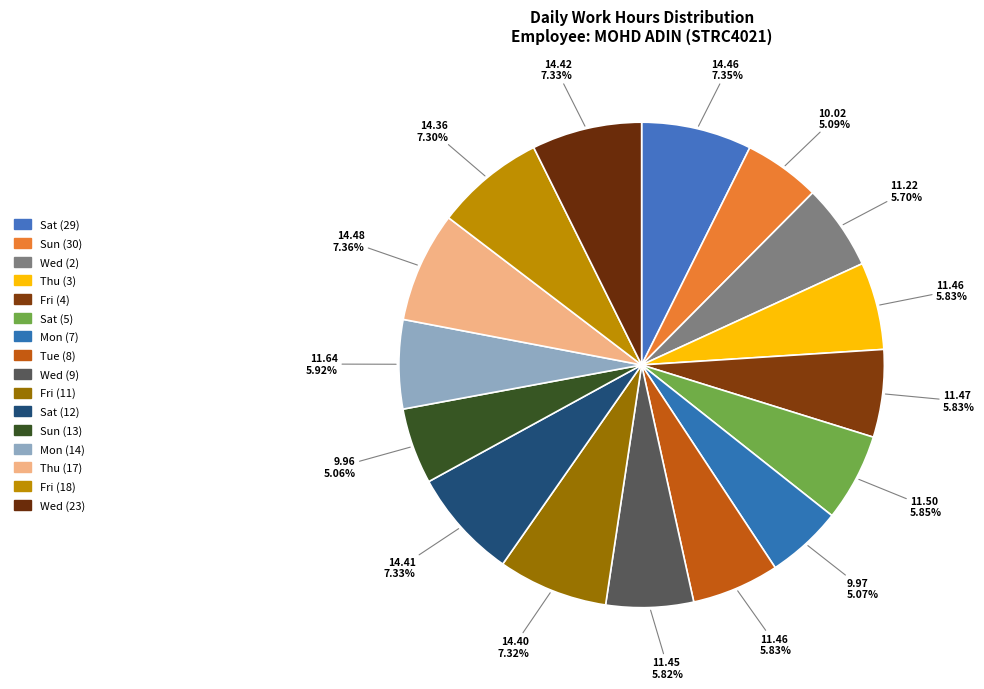

To the nearest percent, what is the difference between the largest and smallest slice percentages?

2%